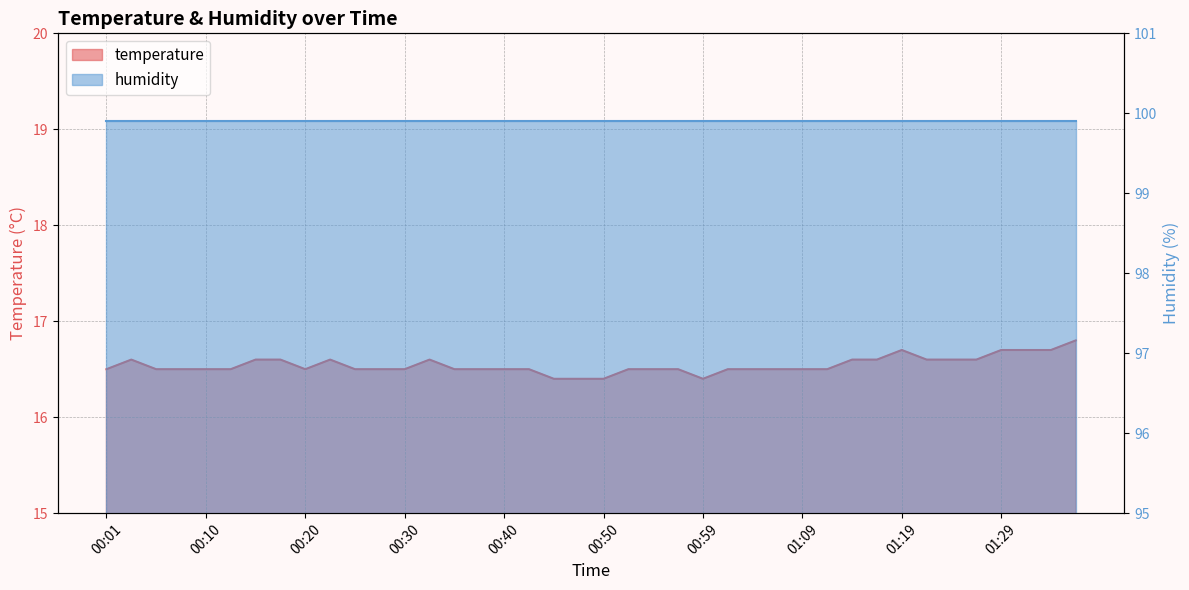

Reading left to right, transcribe all the data shown in this chart.

16.5	16.6	16.5	16.5	16.5	16.5	16.6	16.6	16.5	16.6	16.5	16.5	16.5	16.6	16.5	16.5	16.5	16.5	16.4	16.4	16.4	16.5	16.5	16.5	16.4	16.5	16.5	16.5	16.5	16.5	16.6	16.6	16.7	16.6	16.6	16.6	16.7	16.7	16.7	16.8